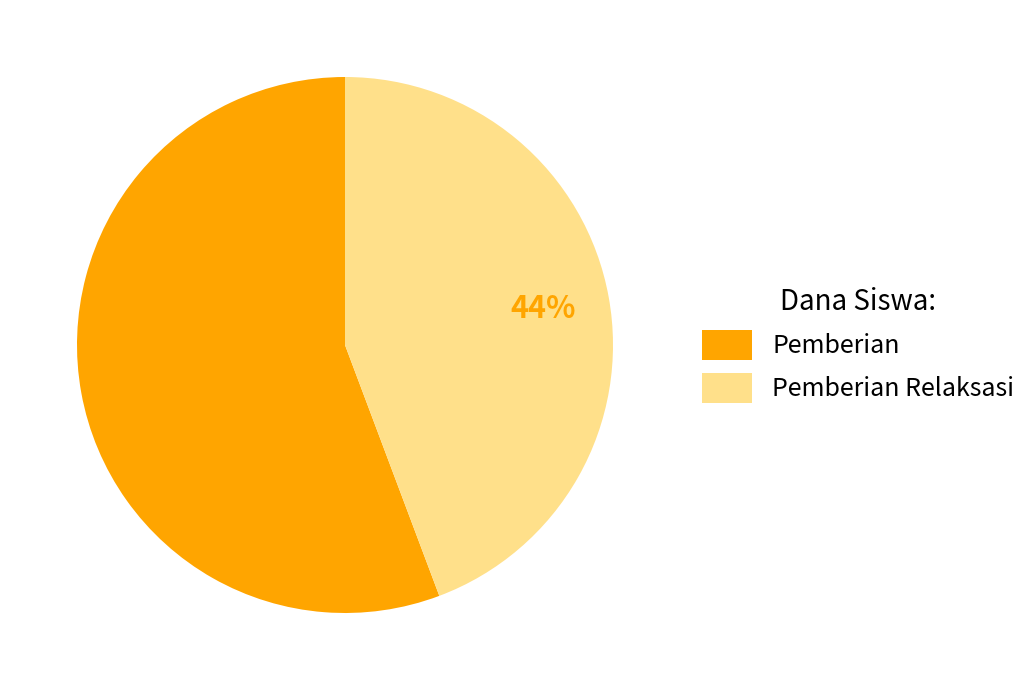

Is the sum of Pemberian and Pemberian Relaksasi greater than half?

Yes